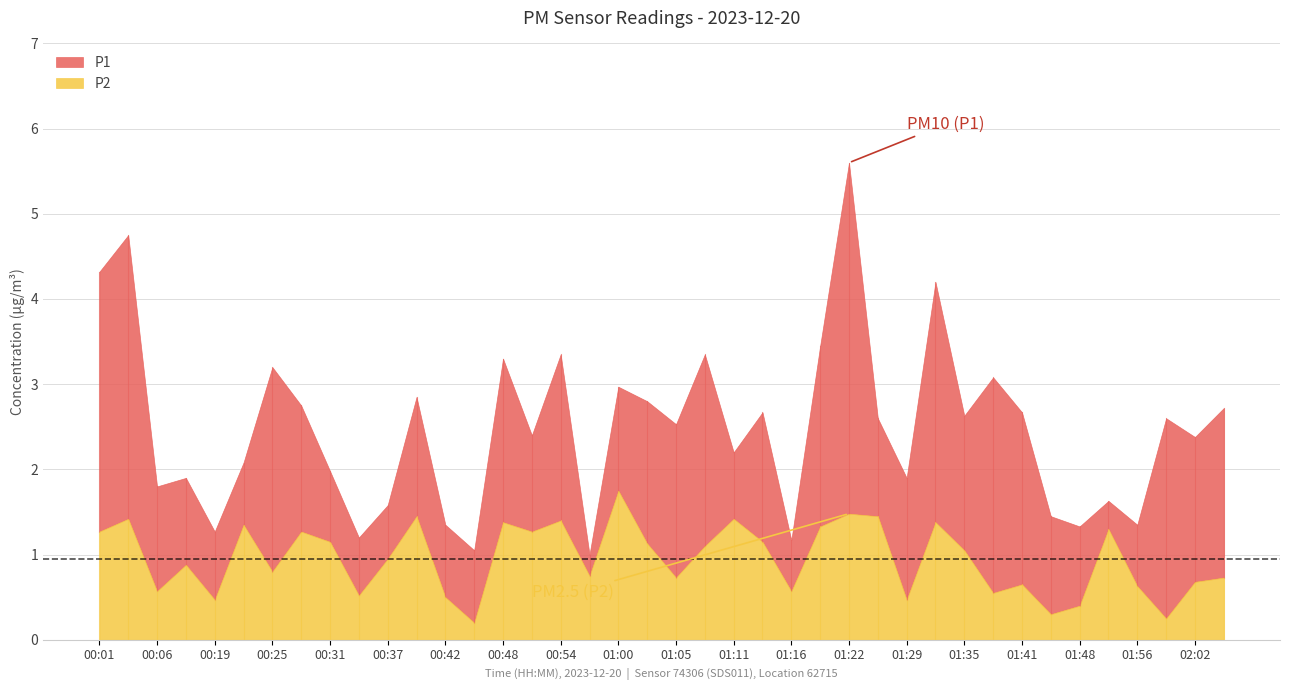

What are all the series names shown in the legend?

P1, P2